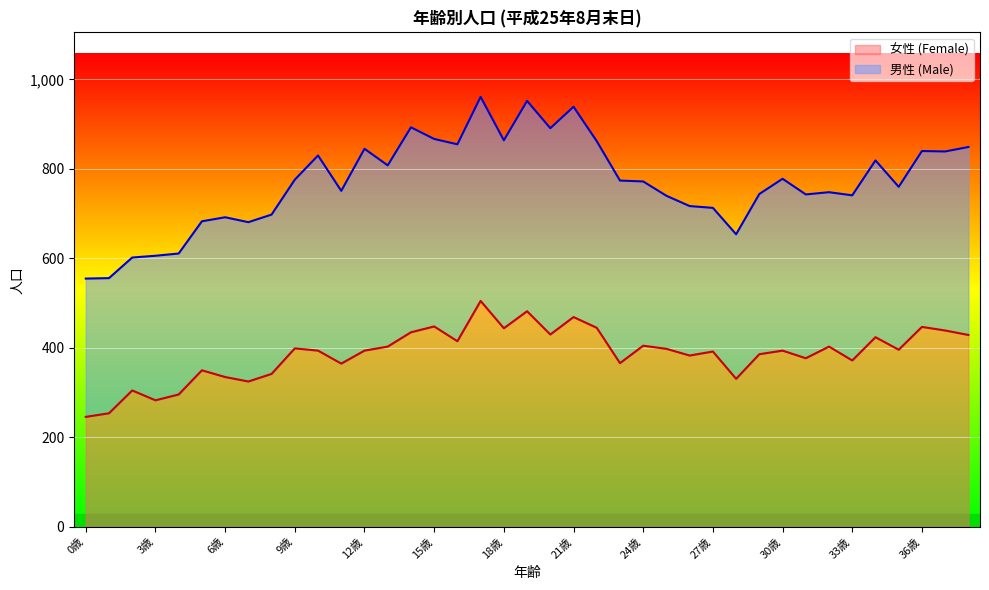

Rank the categories by value from highest to lowest.

17歳, 19歳, 21歳, 15歳, 36歳, 22歳, 18歳, 37歳, 14歳, 20歳, 38歳, 34歳, 16歳, 24歳, 13歳, 32歳, 9歳, 25歳, 35歳, 10歳, 12歳, 30歳, 27歳, 29歳, 26歳, 31歳, 33歳, 23歳, 11歳, 5歳, 8歳, 6歳, 28歳, 7歳, 2歳, 4歳, 3歳, 1歳, 0歳